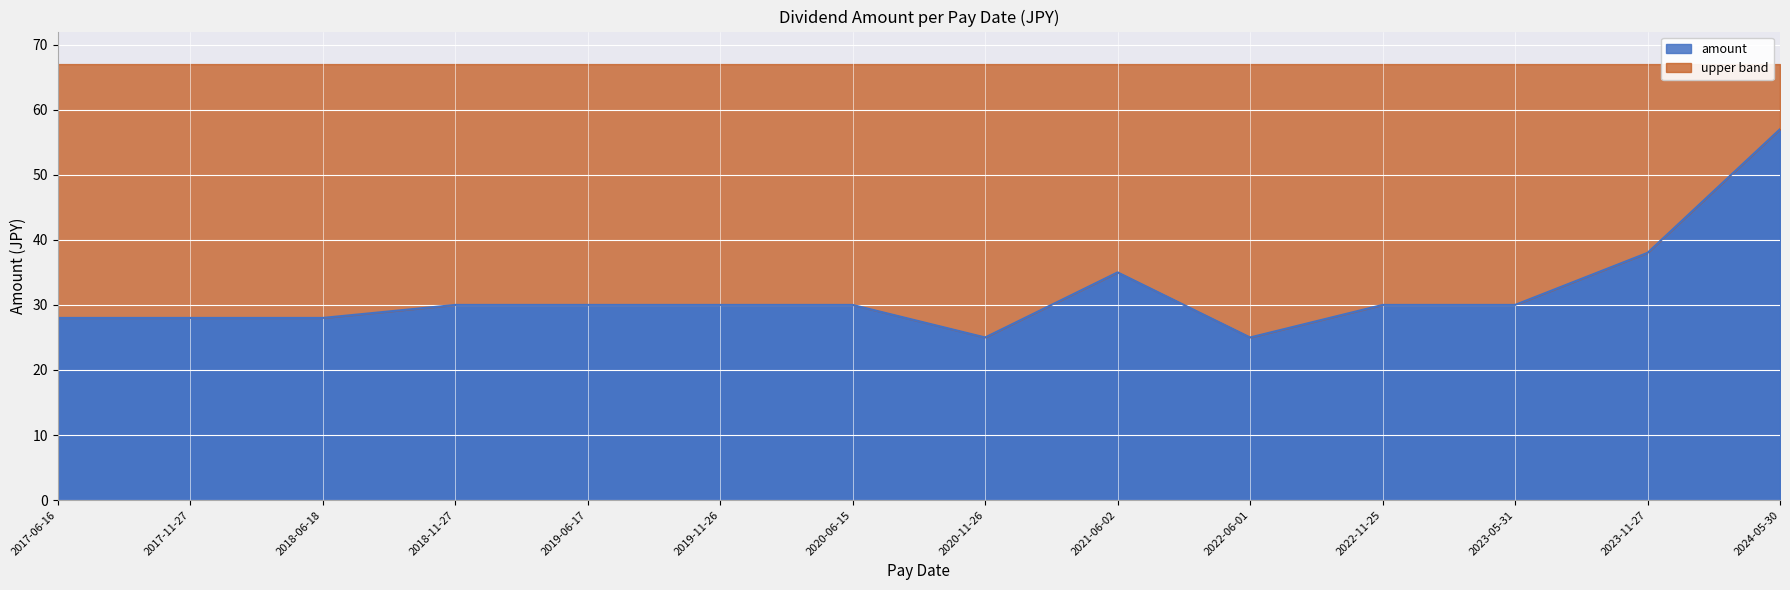

How many values are below 30?

5